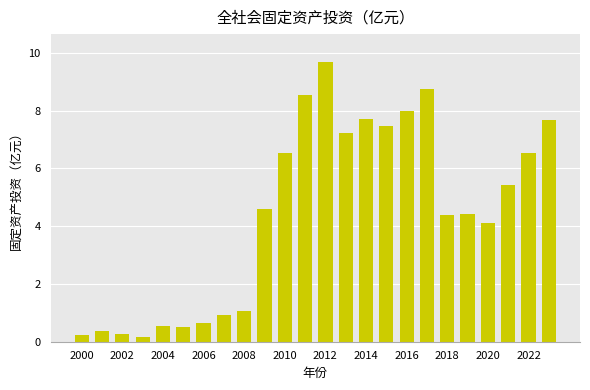

What is the maximum value shown in the chart?

9.7